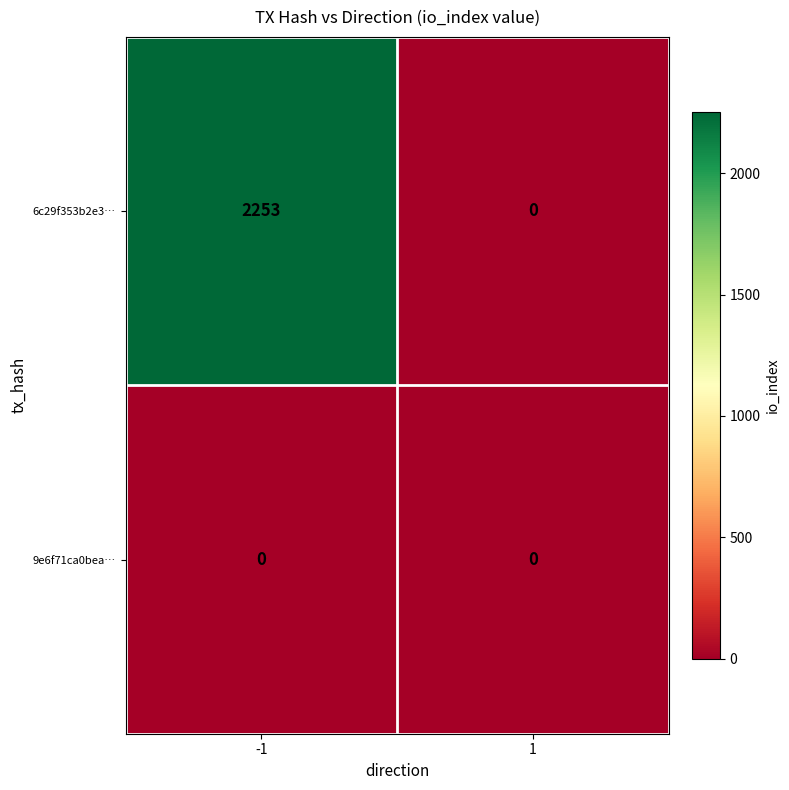

Rank the series by their maximum value, from highest to lowest.

6c29f353b2e3…, 9e6f71ca0bea…